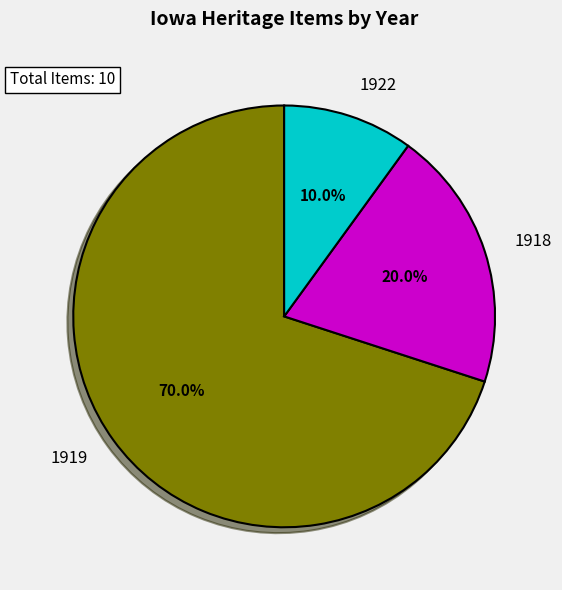

To the nearest percent, what is the difference between the largest and smallest slice percentages?

60%